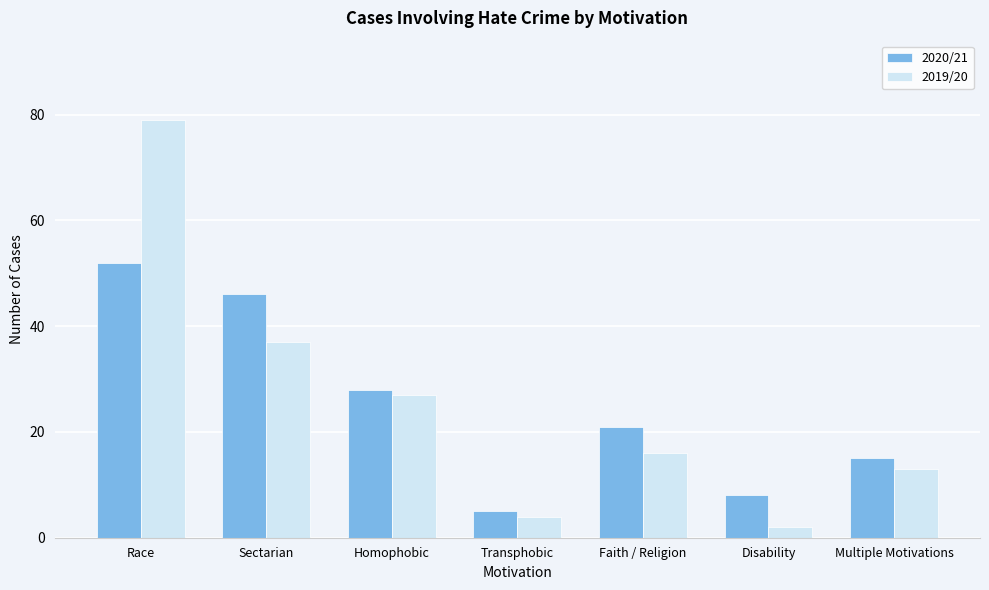

Reading left to right, transcribe all the data shown in this chart.

2020/21: Race=52	Sectarian=46	Homophobic=28	Transphobic=5	Faith / Religion=21	Disability=8	Multiple Motivations=15
2019/20: Race=79	Sectarian=37	Homophobic=27	Transphobic=4	Faith / Religion=16	Disability=2	Multiple Motivations=13